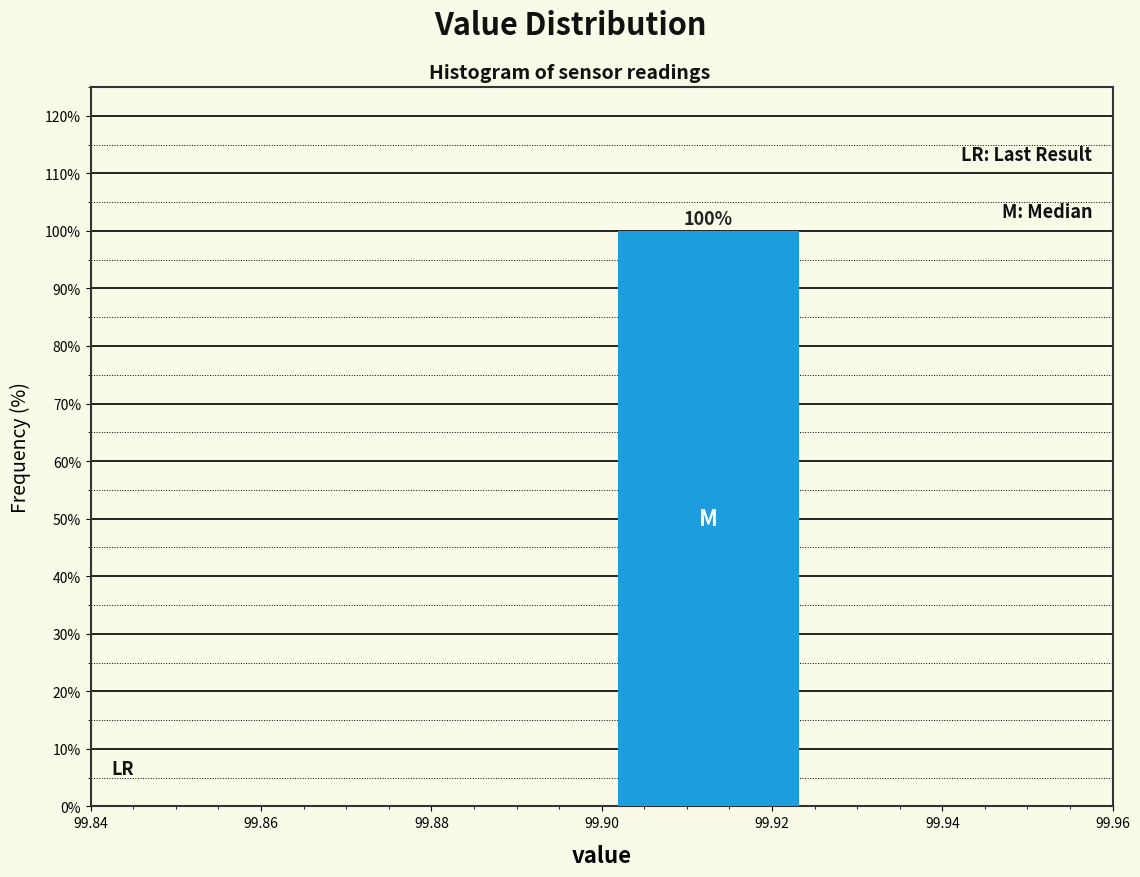

Over which range of the x-axis is the bar tallest?

99.900 to 99.925